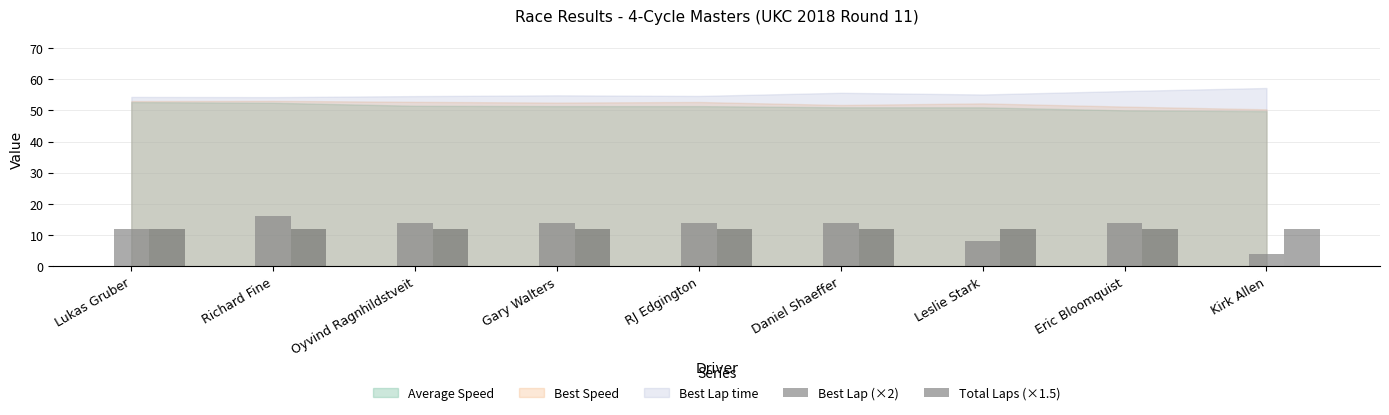

Which series has the widest spread of values?

Best Lap (×2)